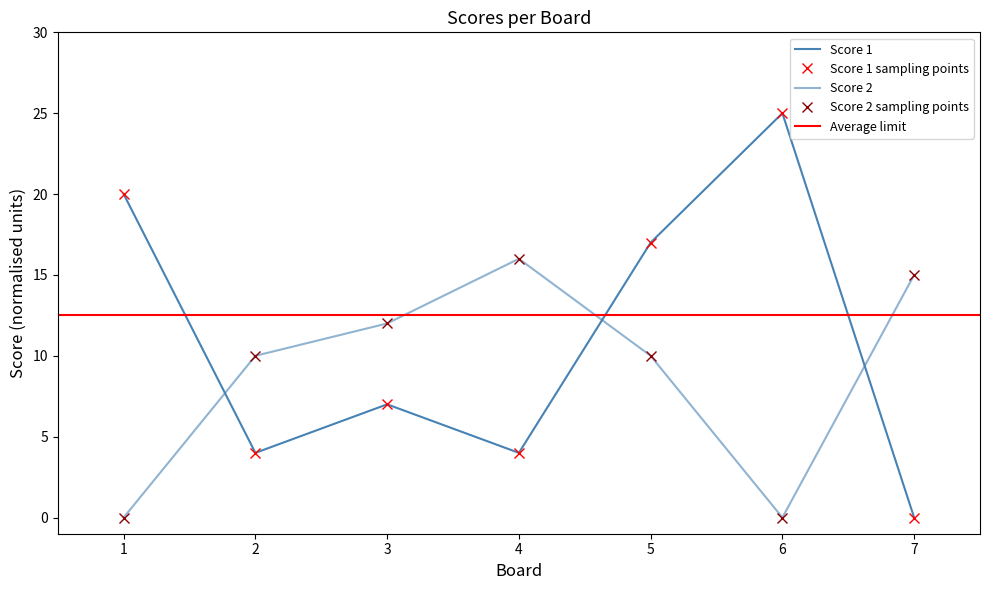

Where is Score 2 nearest to the value 8?

2